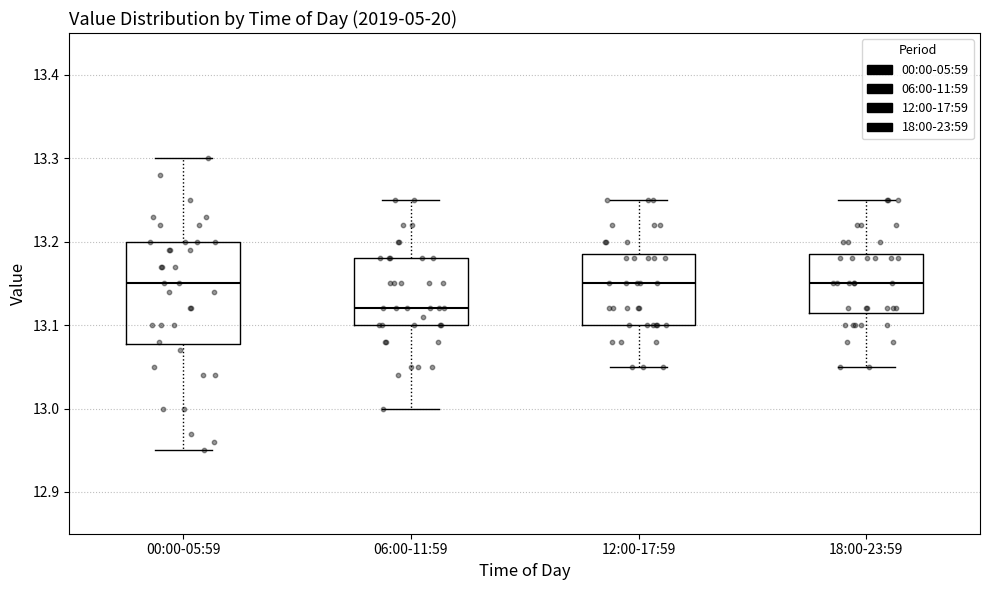

Reading left to right, transcribe this box plot: for each box, give where its median line is, the range the box spans, and where its two whiskers end, as read against the y-axis. The values are not printed on the chart, so give them approximately, as read against the axis.

00:00-05:59: median 13.15, box 13.08 to 13.20, whiskers 12.95 to 13.30
06:00-11:59: median 13.12, box 13.10 to 13.18, whiskers 13.00 to 13.25
12:00-17:59: median 13.15, box 13.10 to 13.19, whiskers 13.05 to 13.25
18:00-23:59: median 13.15, box 13.12 to 13.19, whiskers 13.05 to 13.25